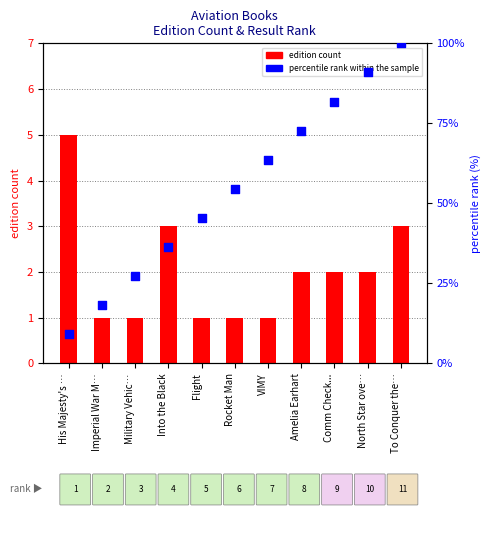

Which series has the widest spread of Y values?

percentile rank within the sample